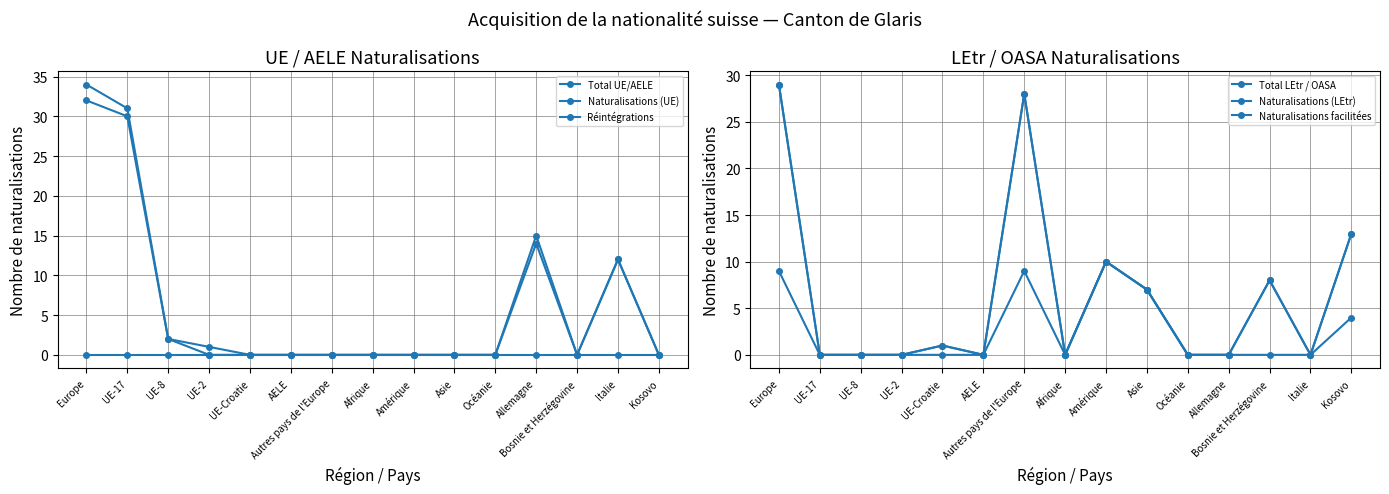

The Naturalisations facilitées series shows -4 at UE-17. True or false?

False